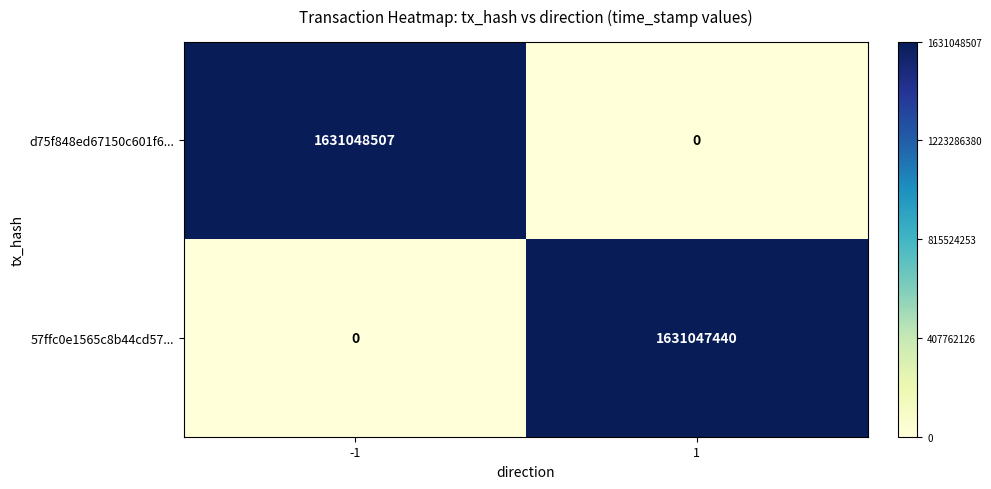

What is the approximate value of d75f848ed67150c601f6... at -1, to the nearest 10?

1631048510